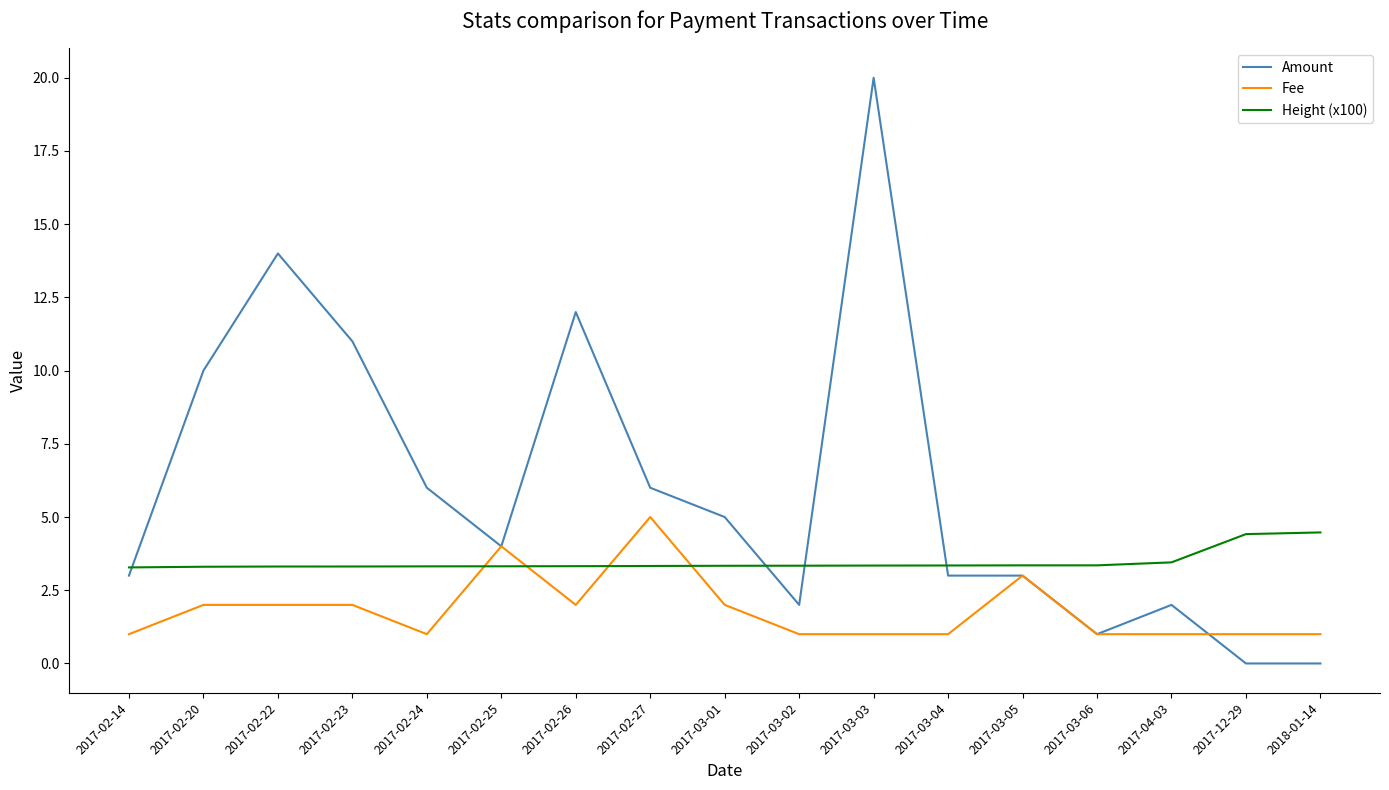

What is the sum of all Fee values?

31.0